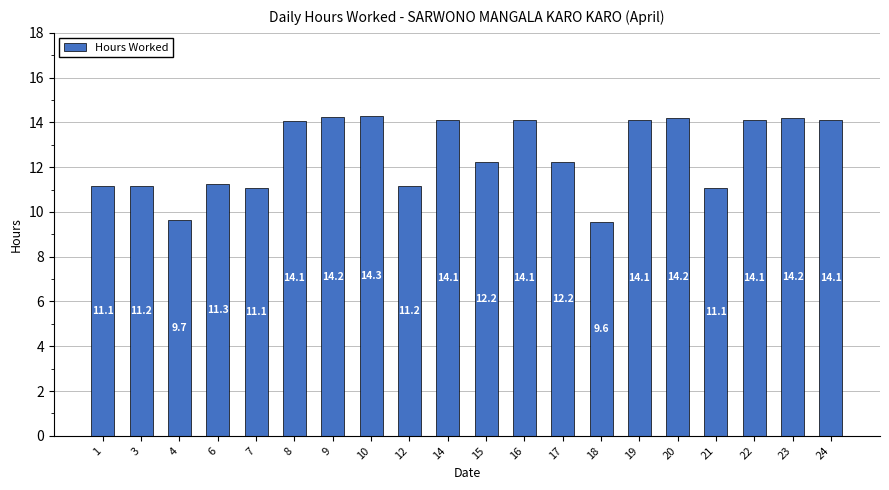

Does the chart contain any negative values?

No